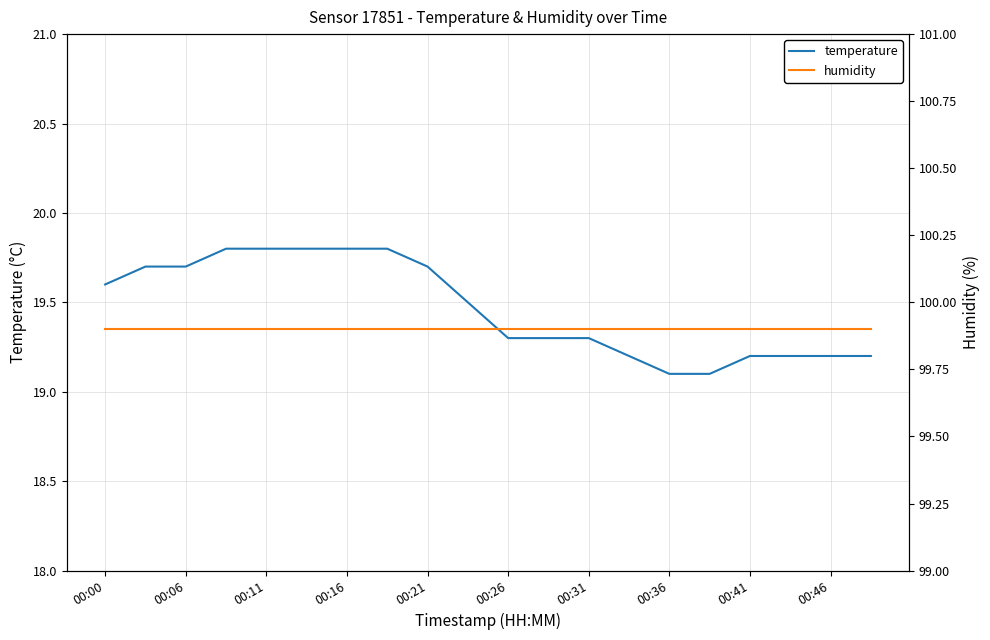

What is the difference between the temperature values at 00:46 and 00:06?

0.5